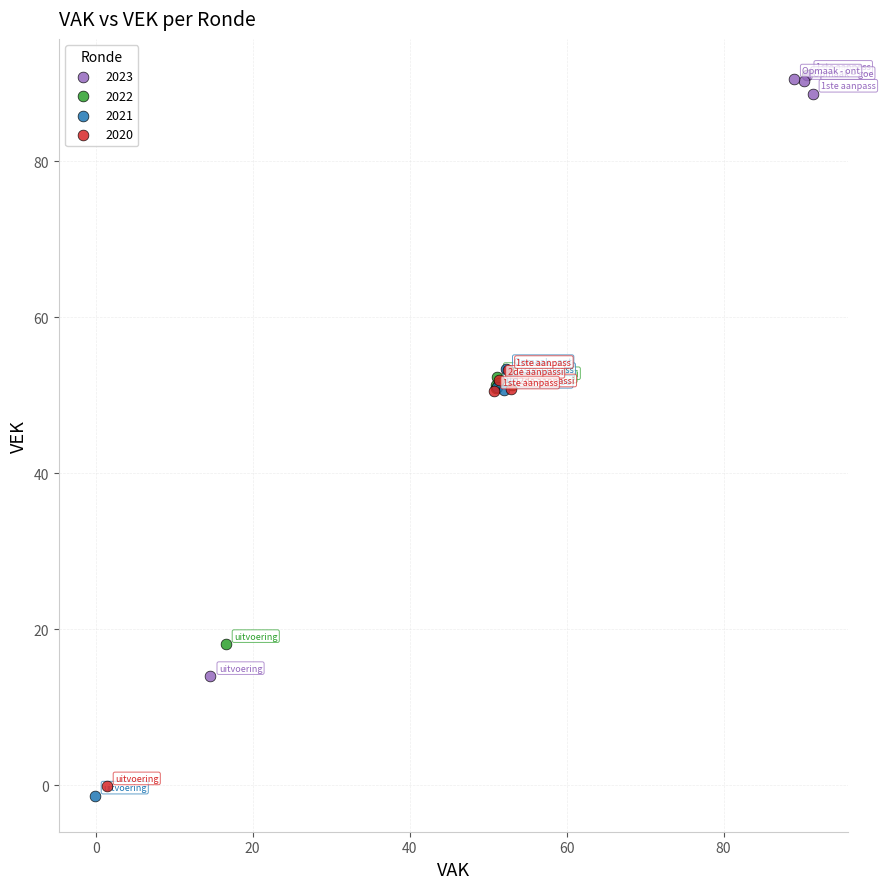

Which series has the widest spread of Y values?

2023